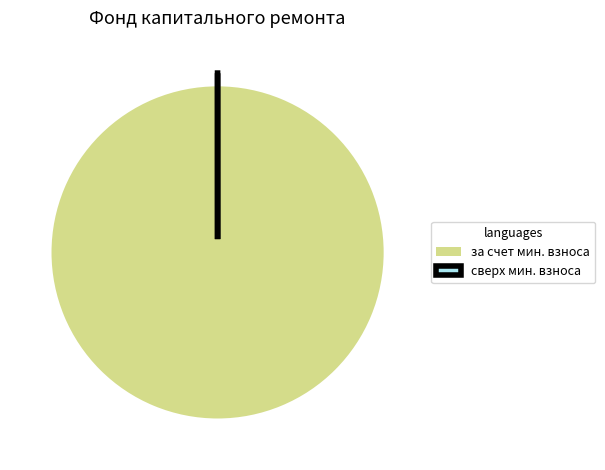

Is there a majority slice in this chart?

Yes